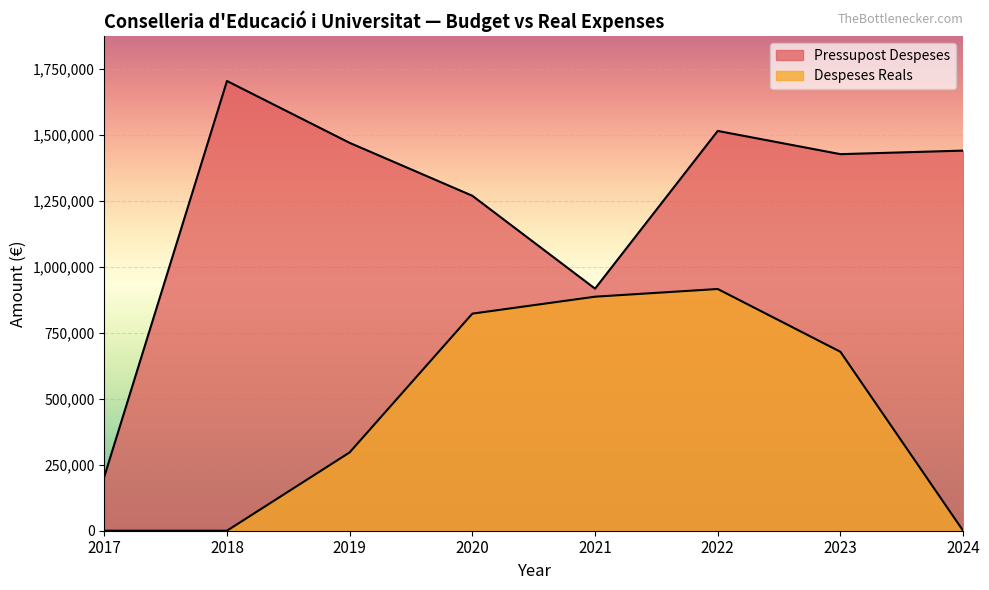

Between 2020 and 2023, which series saw the biggest shift?

Pressupost Despeses